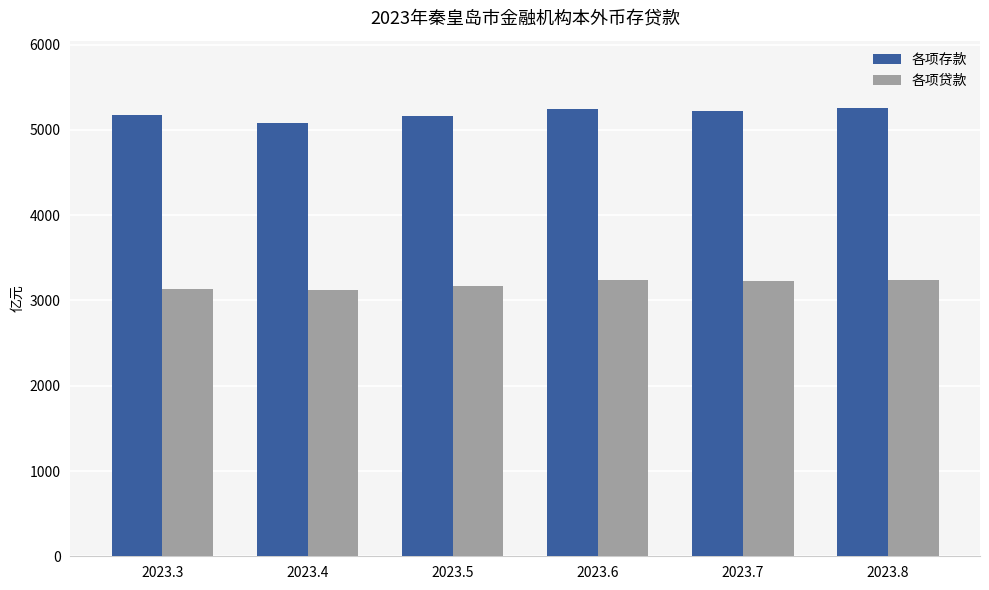

Where is 各项存款 nearest to the value 5171?

2023.3